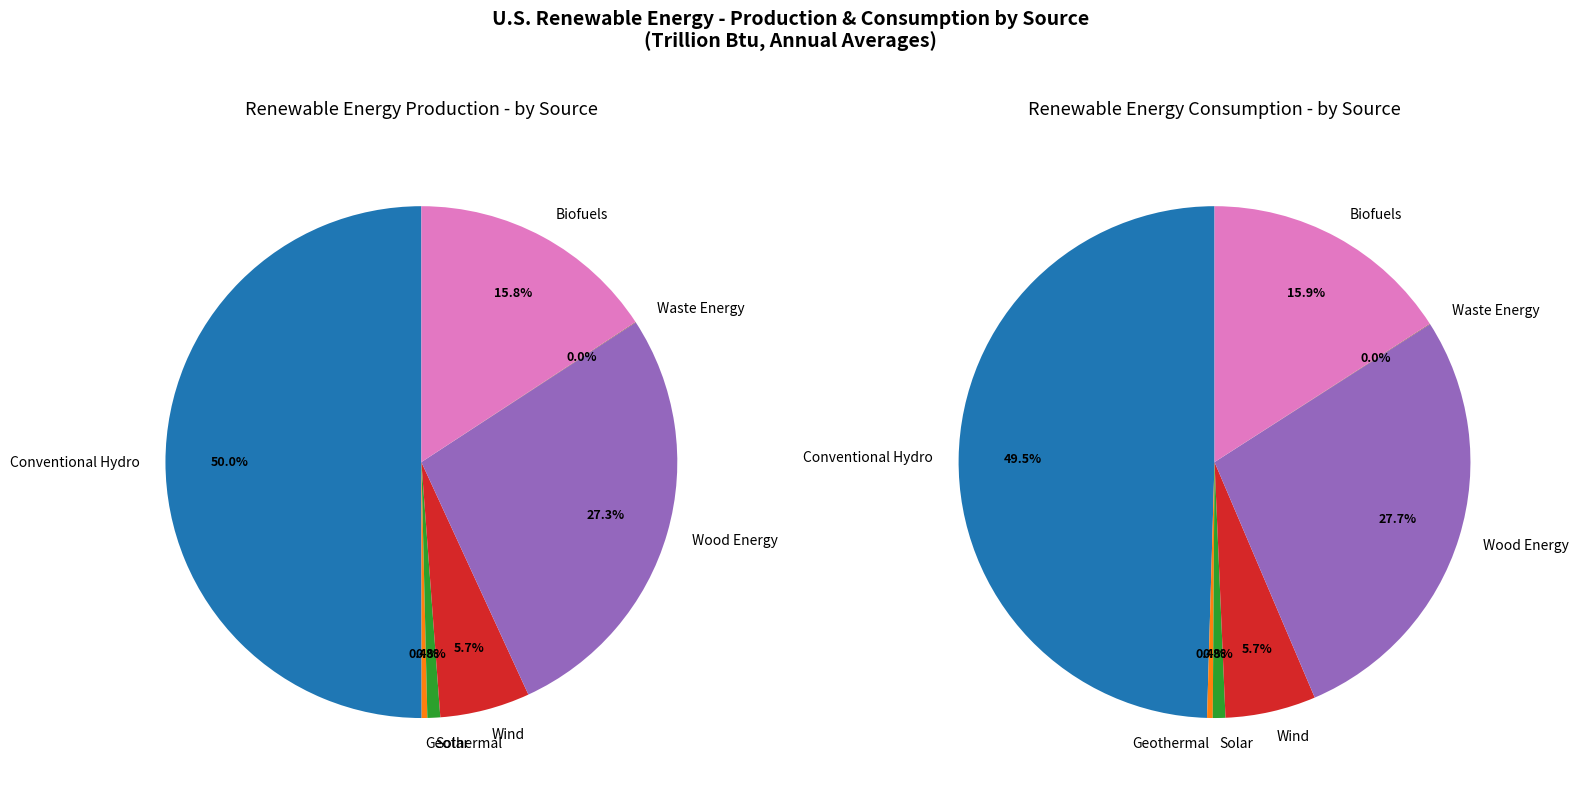

The Waste Energy Consumption slice represents 9% of the pie. True or false?

False